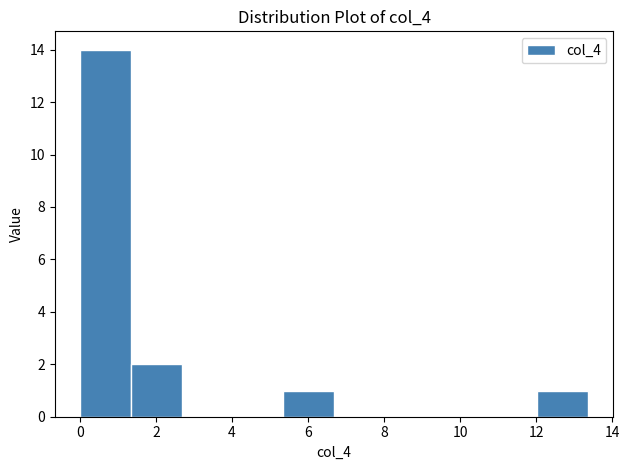

Reading left to right, transcribe this chart: for each bar, give the range it covers on the x-axis and its height. Neither the bar edges nor the heights are printed on the chart, so give them approximately, as read against the axes.

0.0 to 1.4: 14
1.4 to 2.6: 2
2.6 to 4.0: 0
4.0 to 5.4: 0
5.4 to 6.6: 1
6.6 to 8.0: 0
8.0 to 9.4: 0
9.4 to 10.6: 0
10.6 to 12.0: 0
12.0 to 13.4: 1